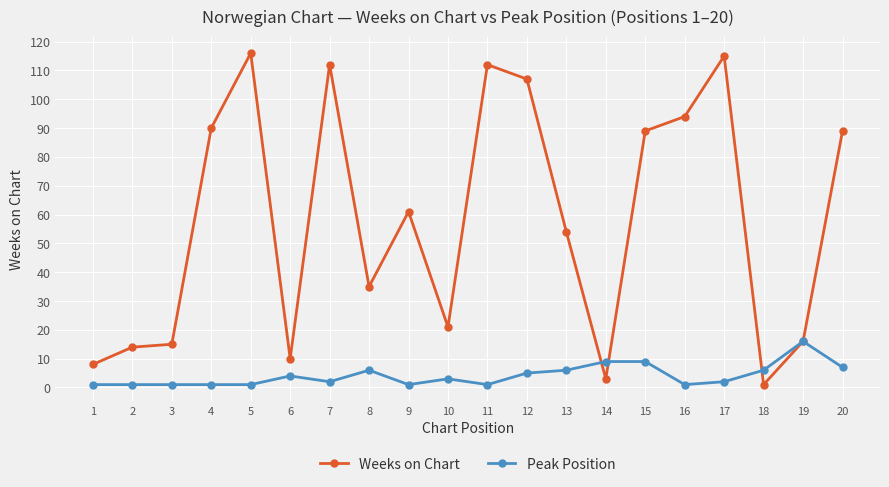

True or false: Peak Position and Weeks on Chart cross at least once.

True